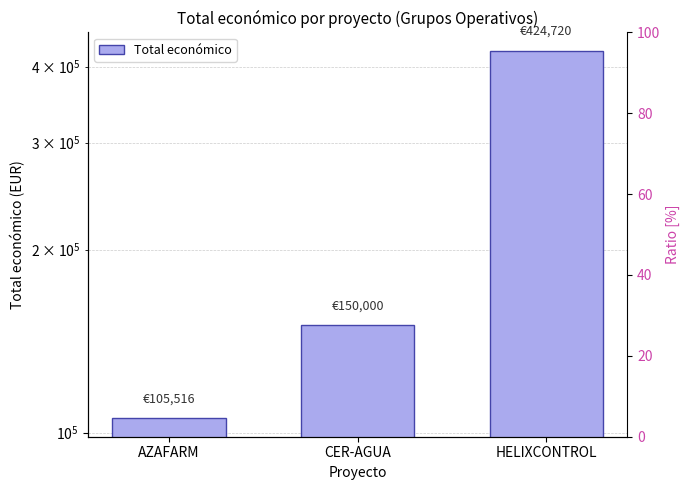

Reading left to right, what are all the values shown in this chart?

AZAFARM=105516	CER-AGUA=150000	HELIXCONTROL=424720